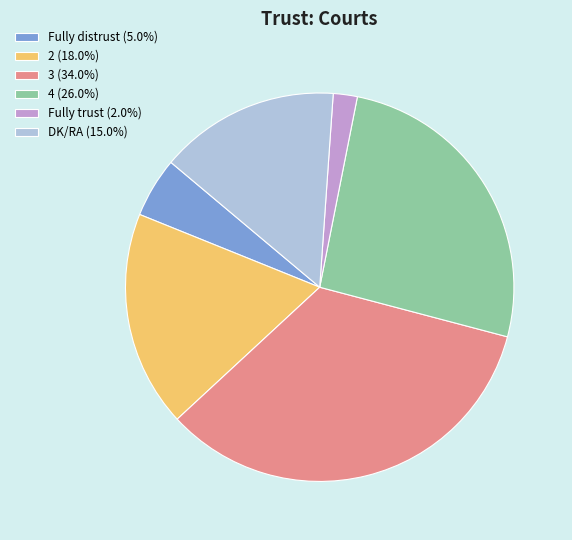

What is the ratio of the value at 2 to the value at 4?

0.7